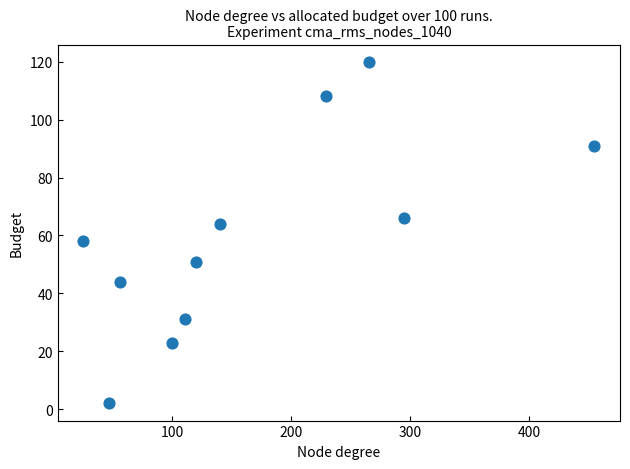

What is the range of Y values (max minus min)?

118